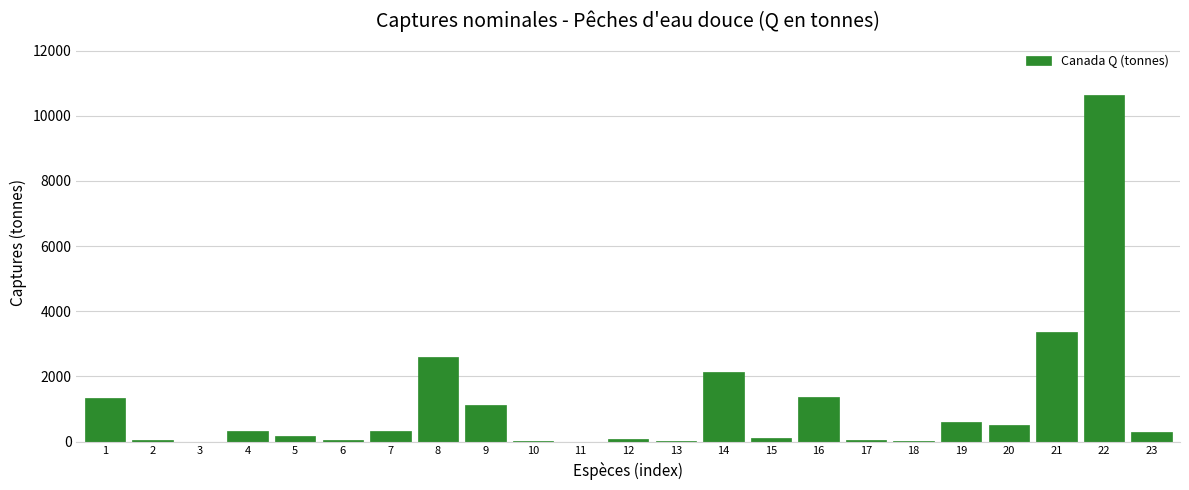

What is the sum of all values?

25138.8